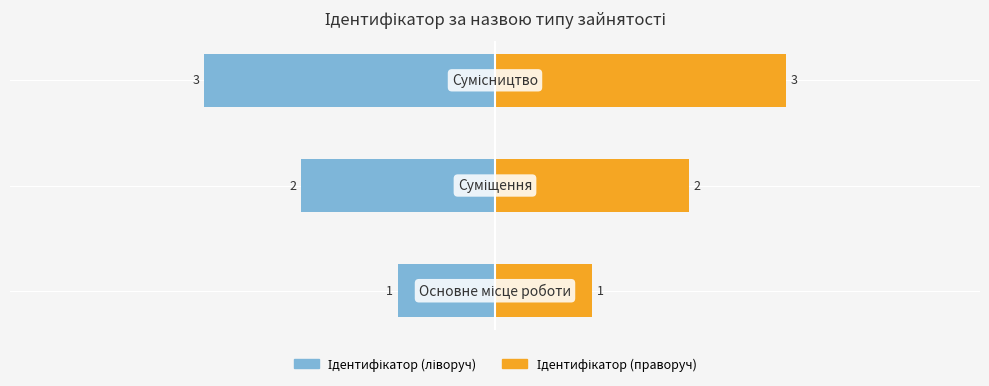

What are all the series names shown in the legend?

Ідентифікатор (ліворуч), Ідентифікатор (праворуч)